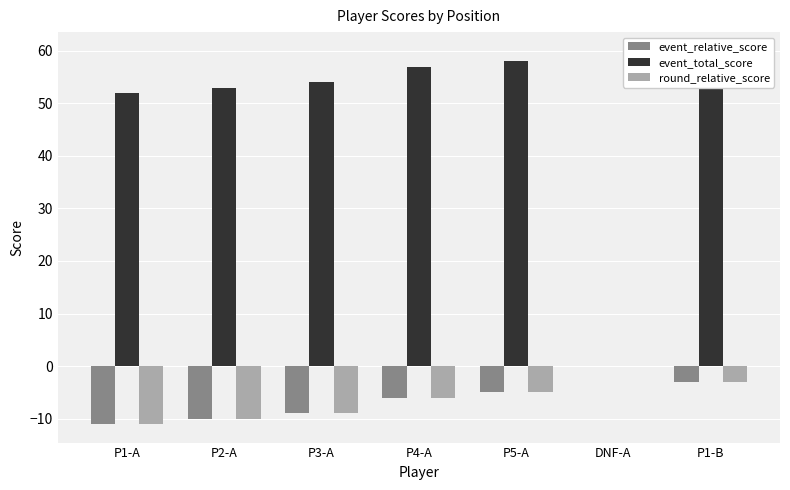

Between DNF-A and P1-B, which is larger?

DNF-A